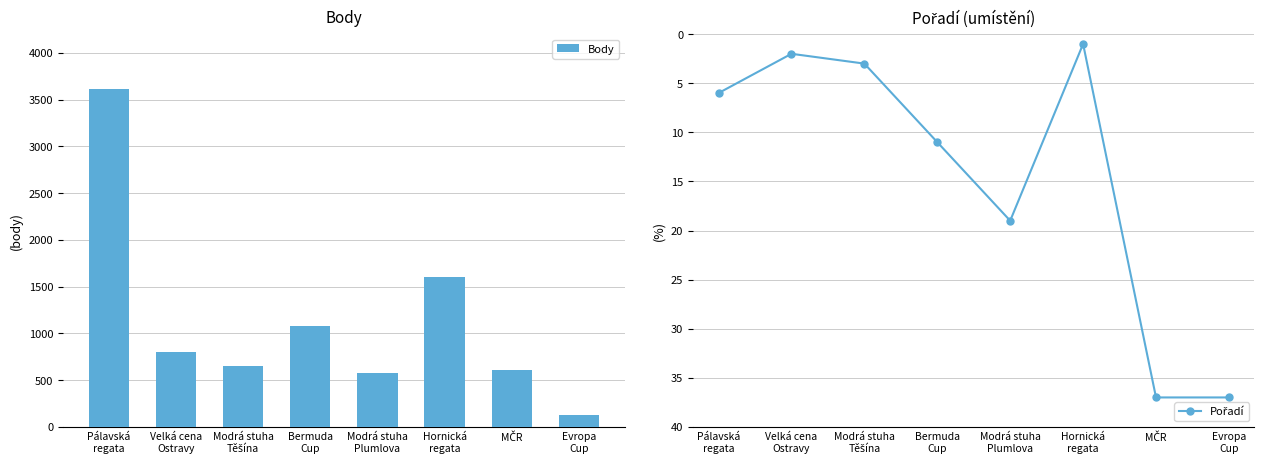

At which label does Pořadí first exceed 11?

Modrá stuha
Plumlova